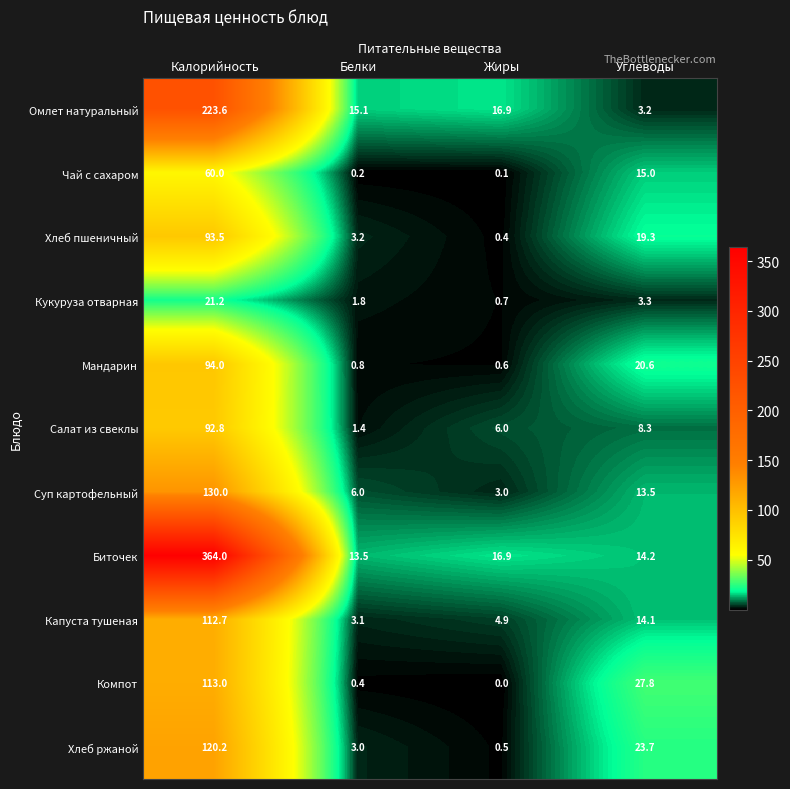

List the series in order of their peak value, lowest first.

Кукуруза отварная, Чай с сахаром, Салат из свеклы, Хлеб пшеничный, Мандарин, Капуста тушеная, Компот, Хлеб ржаной, Суп картофельный, Омлет натуральный, Биточек